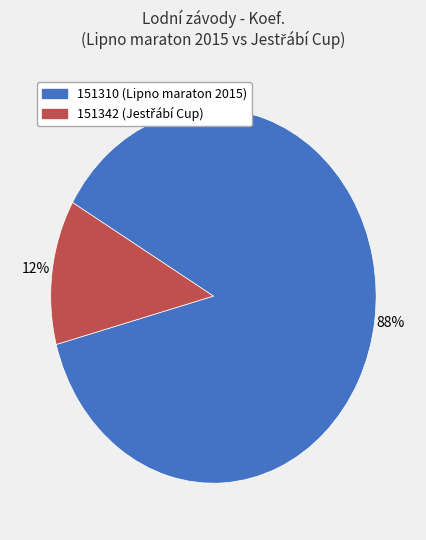

Is 151310 the majority of the pie?

Yes